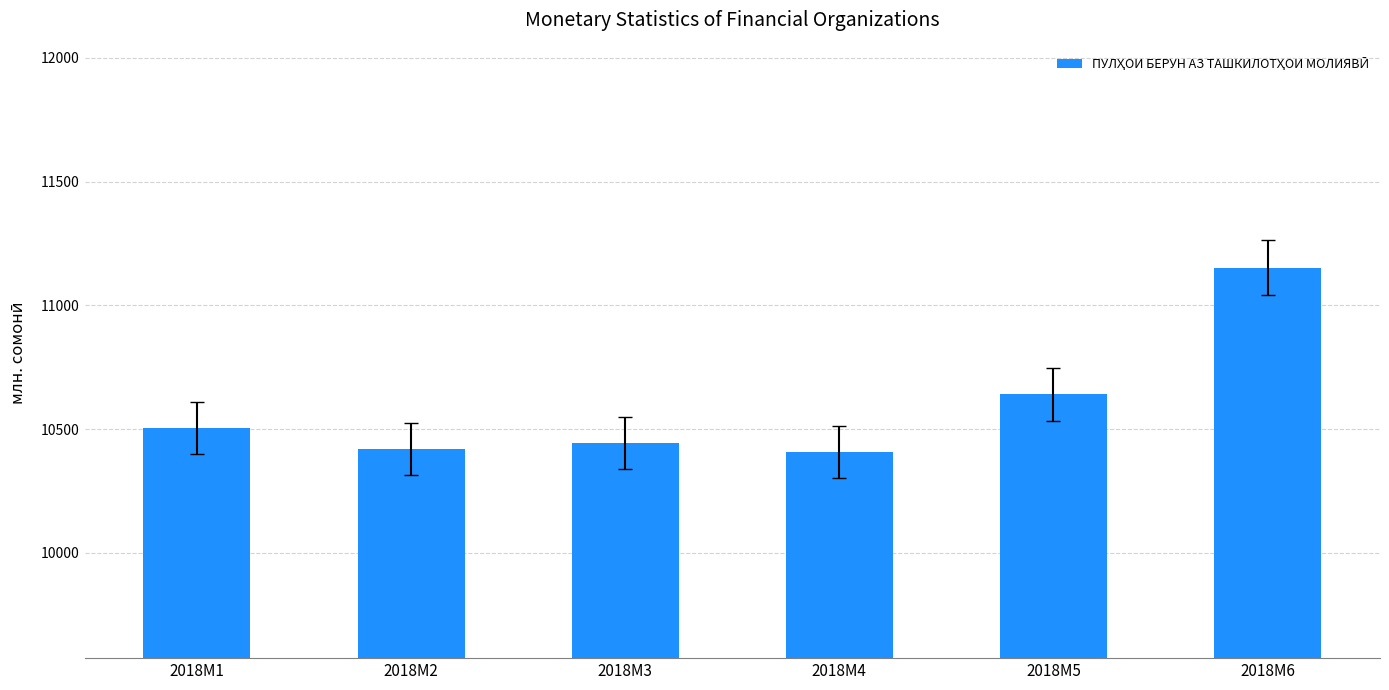

Reading left to right, extract all data points from this chart.

10505.3	10420.0	10443.6	10408.0	10640.9	11151.7